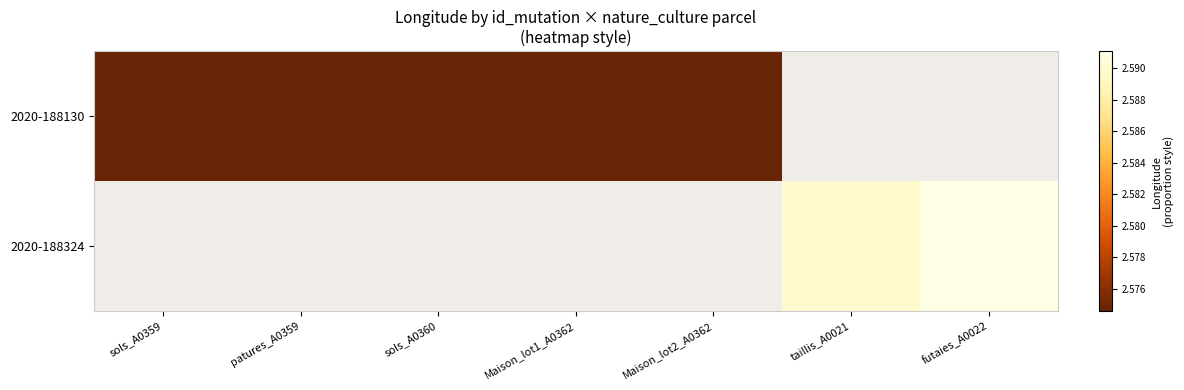

Count the number of categories in the chart.

7